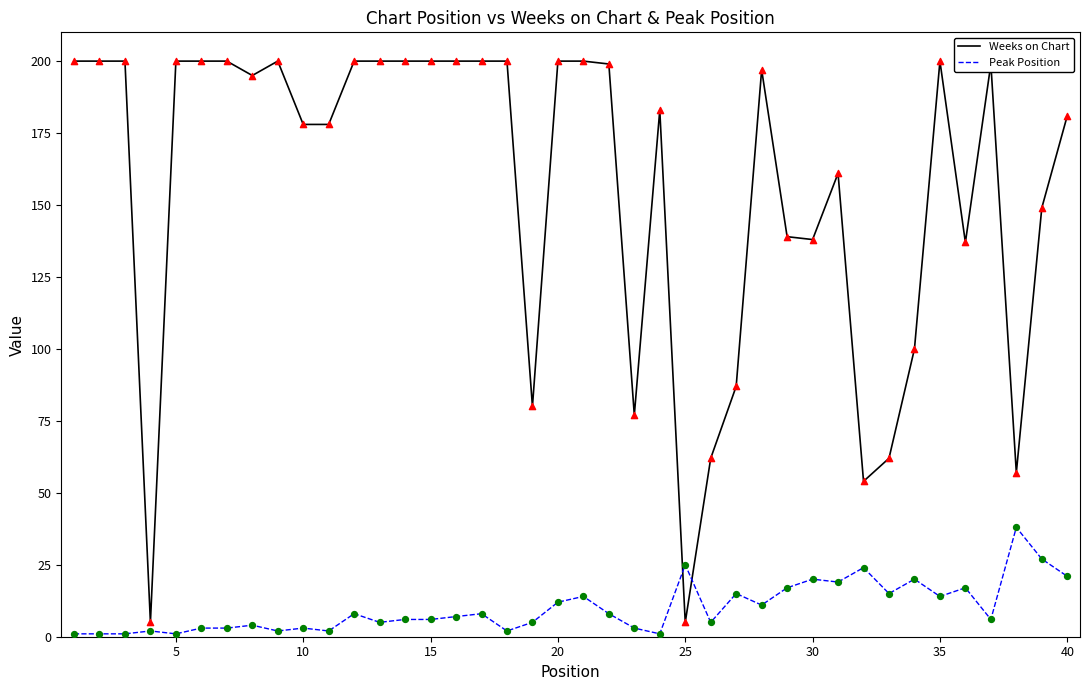

Which series has the widest spread of values?

Weeks on Chart